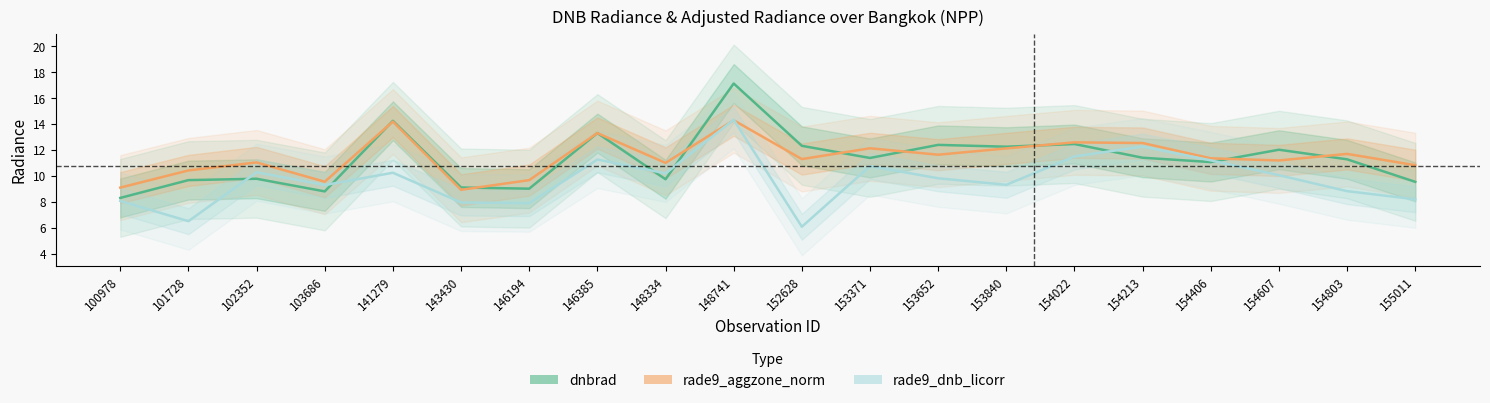

What is the smallest value displayed?

6.1